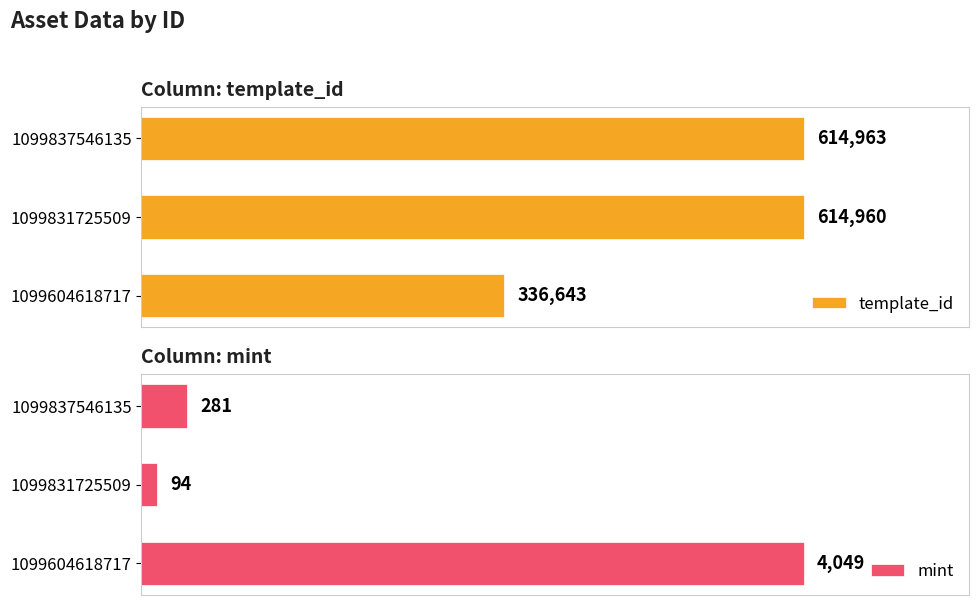

List the labels in order of template_id value, smallest first.

1099604618717, 1099831725509, 1099837546135